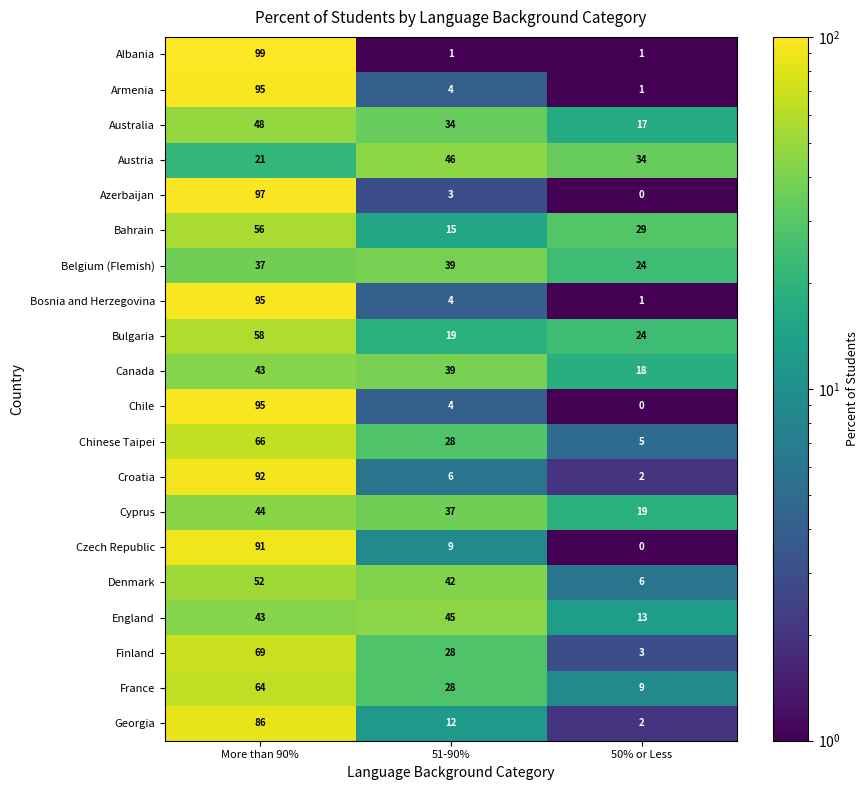

What is the average value of the England series?

34